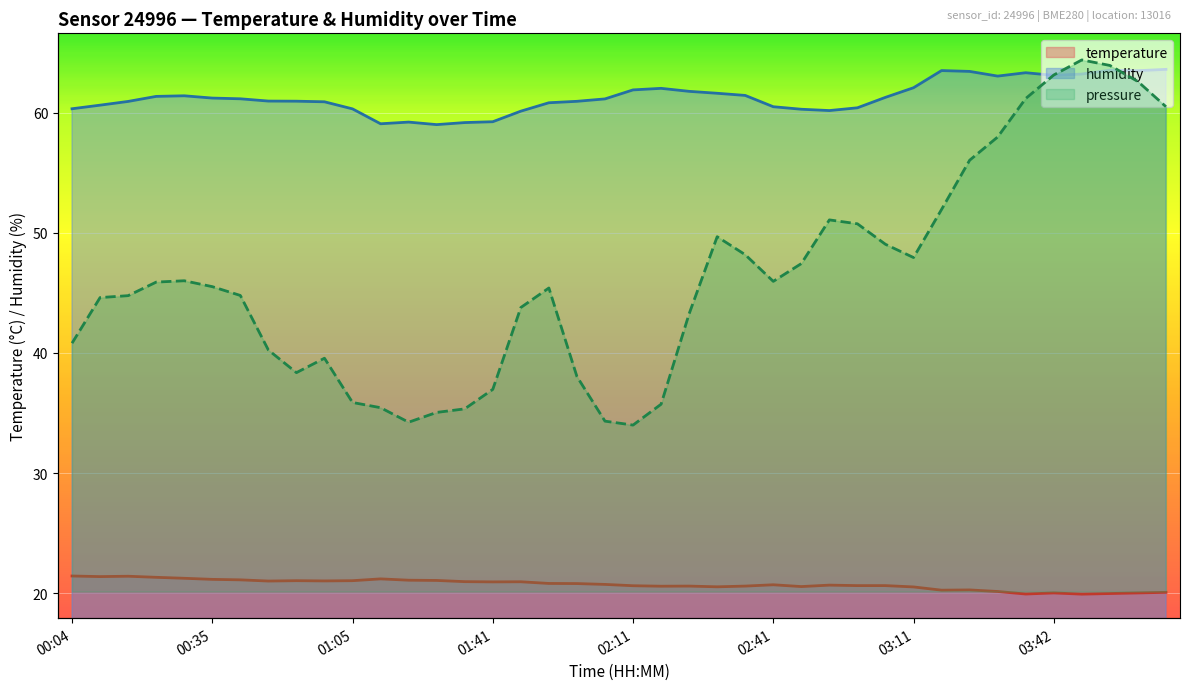

True or false: temperature and humidity intersect in this chart.

False